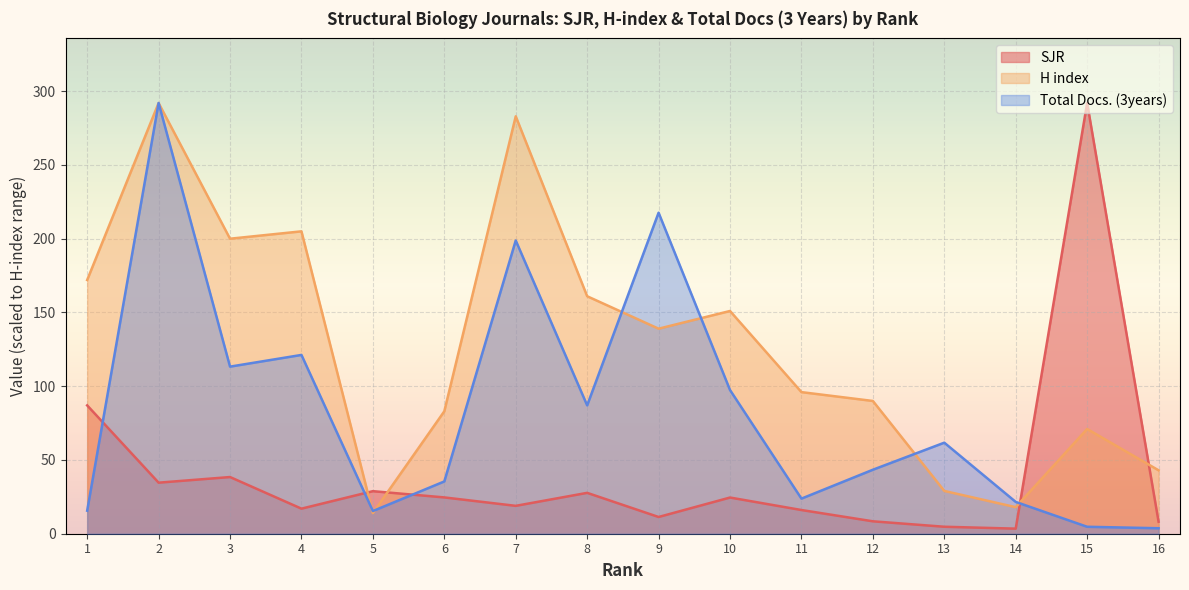

After their last crossing, which series has the higher values: SJR or Total Docs. (3years)?

SJR